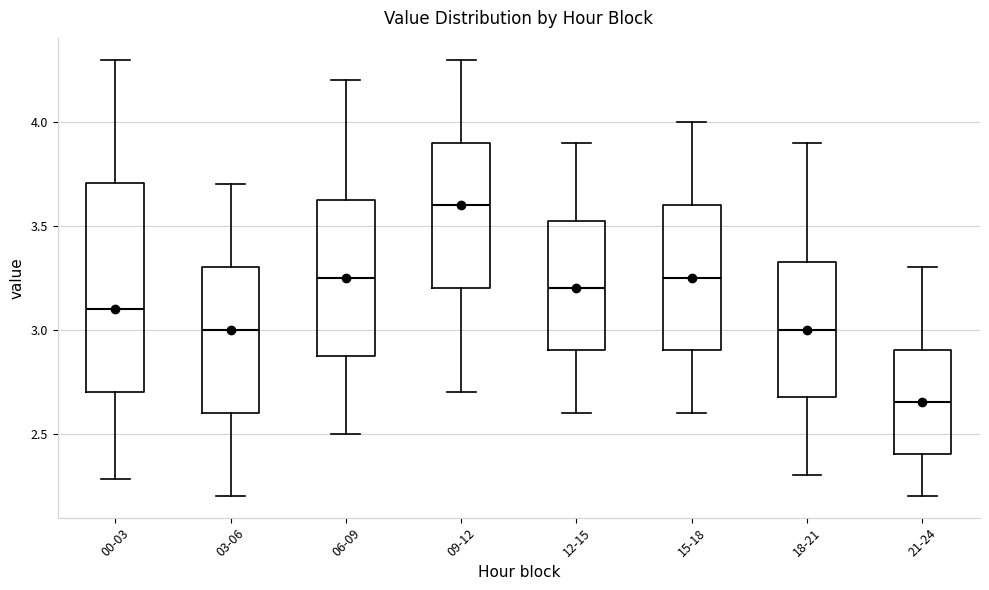

Reading left to right, read every box against the y-axis: the position of its median line, the range the box covers, and the ends of its whiskers. The values are not printed on the chart, so give them approximately, as read against the axis.

00-03: median 3.10, box 2.70 to 3.70, whiskers 2.30 to 4.30
03-06: median 3.00, box 2.60 to 3.30, whiskers 2.20 to 3.70
06-09: median 3.25, box 2.90 to 3.65, whiskers 2.50 to 4.20
09-12: median 3.60, box 3.20 to 3.90, whiskers 2.70 to 4.30
12-15: median 3.20, box 2.90 to 3.55, whiskers 2.60 to 3.90
15-18: median 3.25, box 2.90 to 3.60, whiskers 2.60 to 4.00
18-21: median 3.00, box 2.70 to 3.35, whiskers 2.30 to 3.90
21-24: median 2.65, box 2.40 to 2.90, whiskers 2.20 to 3.30